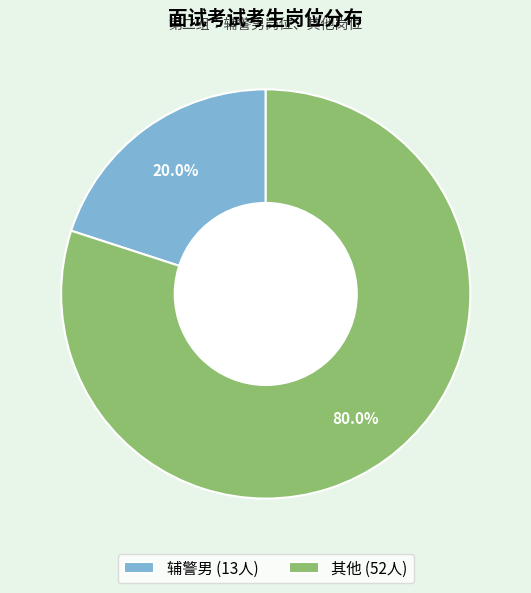

Is there any slice that represents more than half of the pie?

Yes